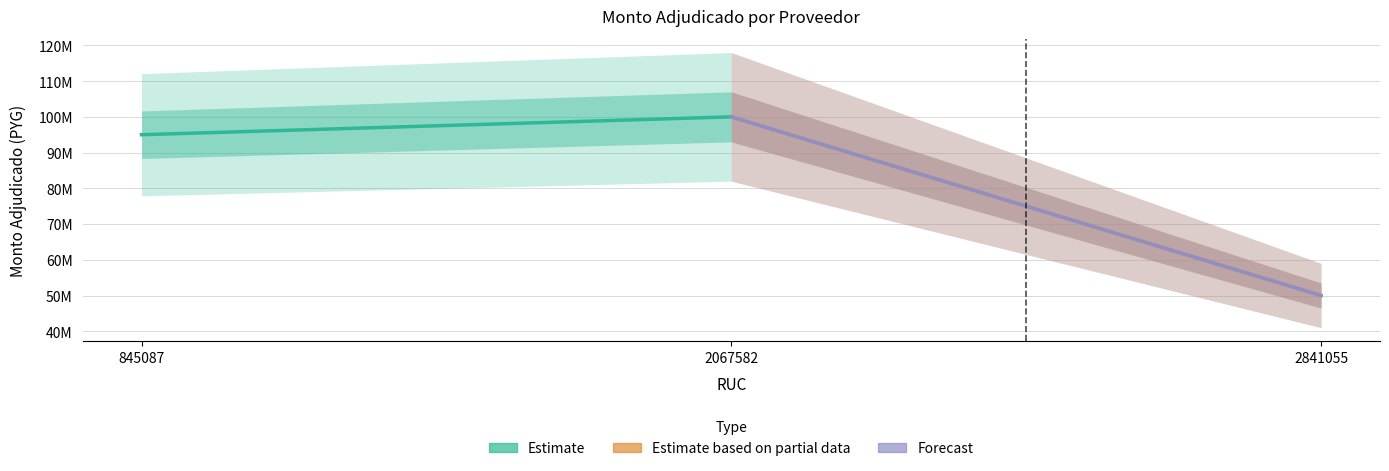

Rank the series by their maximum value, from lowest to highest.

Estimate, Estimate based on partial data, Forecast